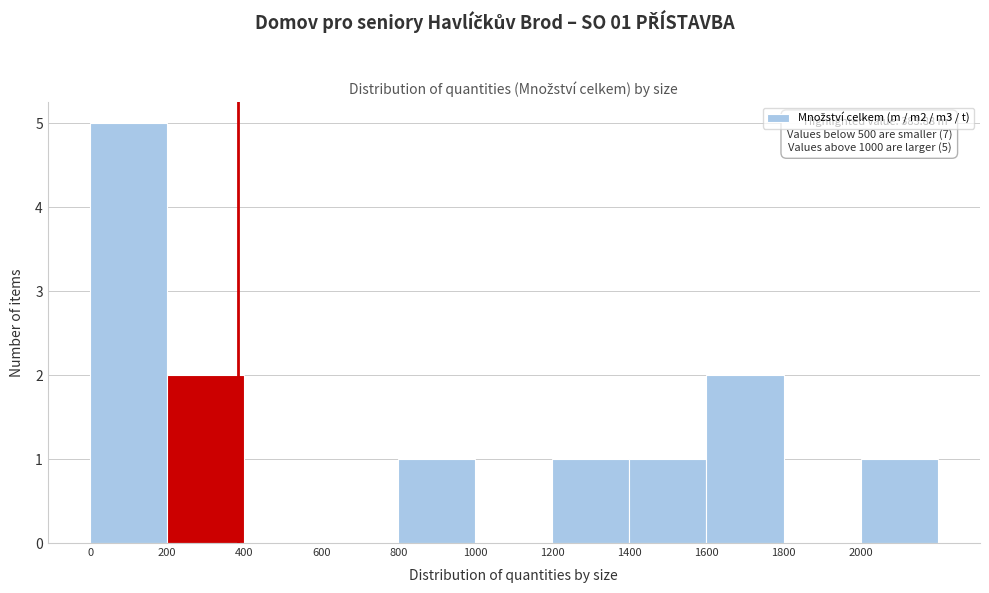

Which range on the x-axis has the tallest bar?

0 to 200